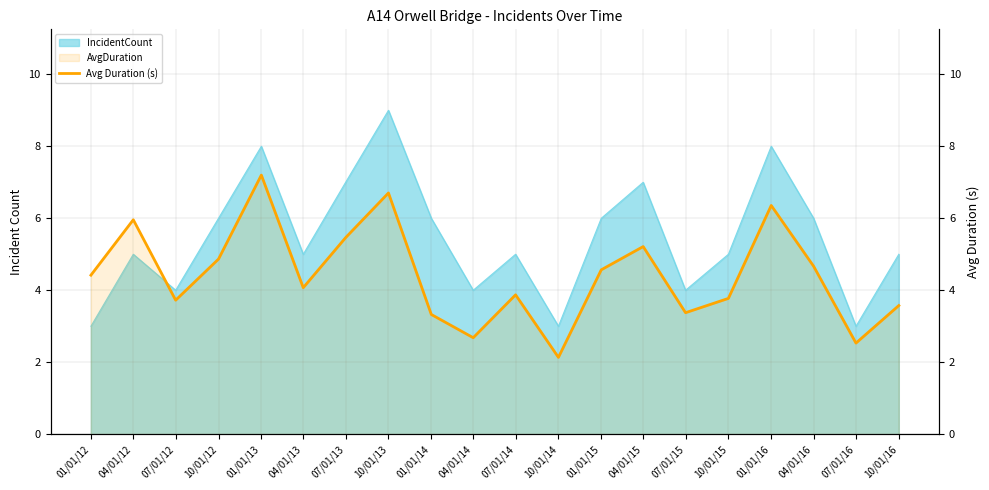

Where does the data first go above 4?

01/01/12